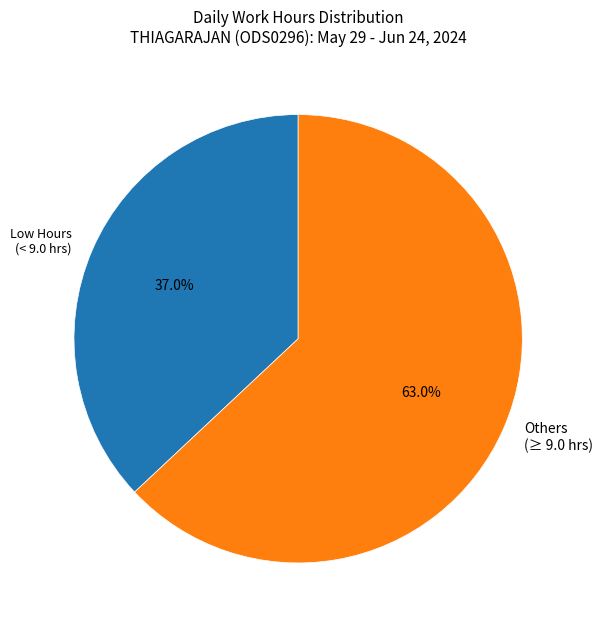

What is the ratio of the value at Others (≥ 9.0 hrs) to the value at Low Hours (< 9.0 hrs)?

1.7